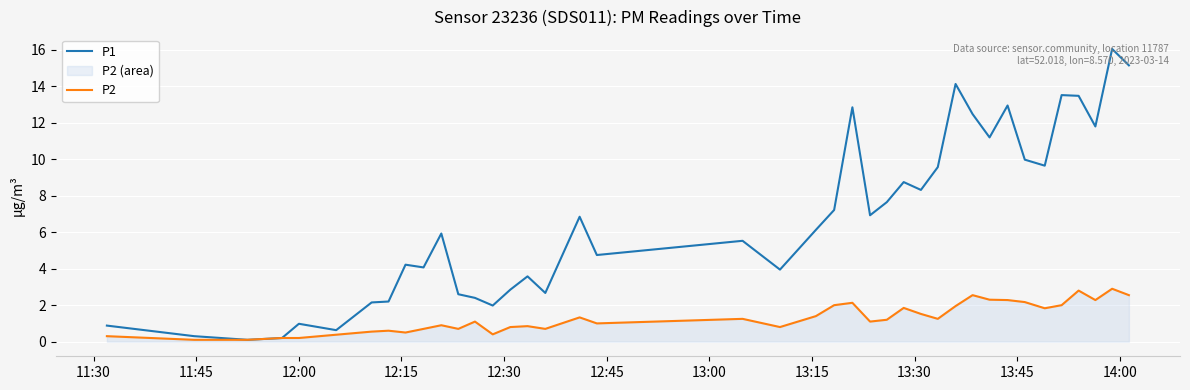

Reading left to right, list all the values displayed in this chart.

P1: 0.9	0.3	0.1	0.2	1.0	0.6	2.1	2.2	4.2	4.1	5.9	2.6	2.4	2.0	2.9	3.6	2.7	6.8	4.8	5.5	4.0	6.1	7.2	12.8	6.9	7.7	8.8	8.3	9.6	14.1	12.5	11.2	12.9	10.0	9.7	13.5	13.5	11.8	16.1	15.2
P2: 0.3	0.1	0.1	0.2	0.2	0.4	0.6	0.6	0.5	0.7	0.9	0.7	1.1	0.4	0.8	0.8	0.7	1.3	1.0	1.2	0.8	1.4	2.0	2.1	1.1	1.2	1.9	1.5	1.2	1.9	2.5	2.3	2.3	2.2	1.8	2.0	2.8	2.3	2.9	2.5